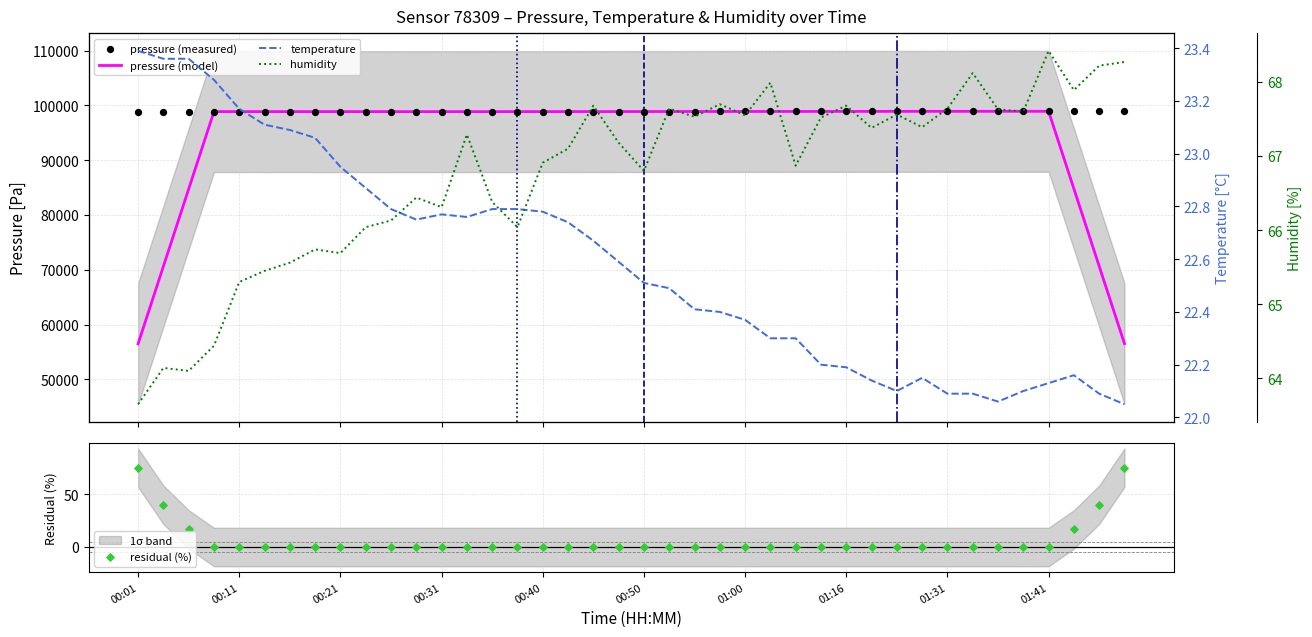

At which category is the sum across all series the highest?

35